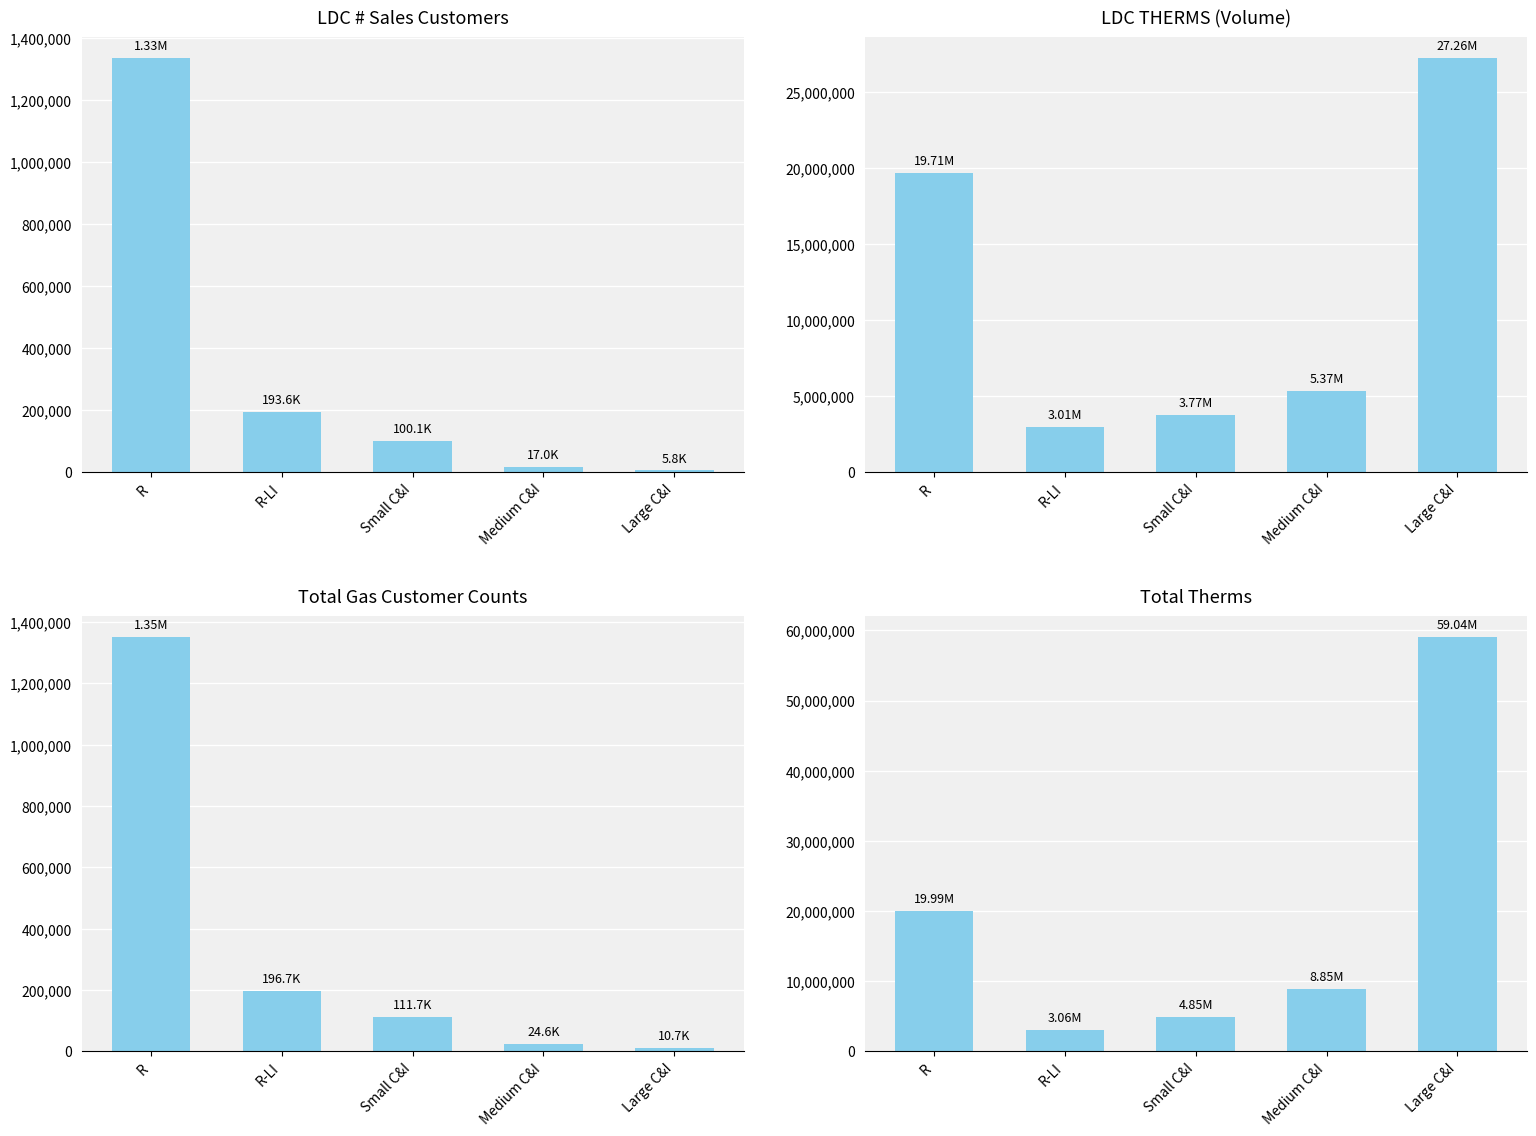

What is the difference between the LDC # Sales Customers values at R and R-LI?

1140624.0